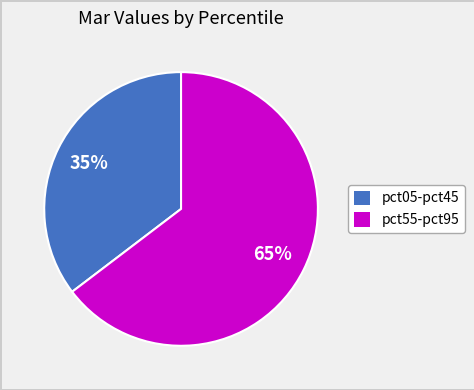

To the nearest percent, what is the average slice percentage?

50%